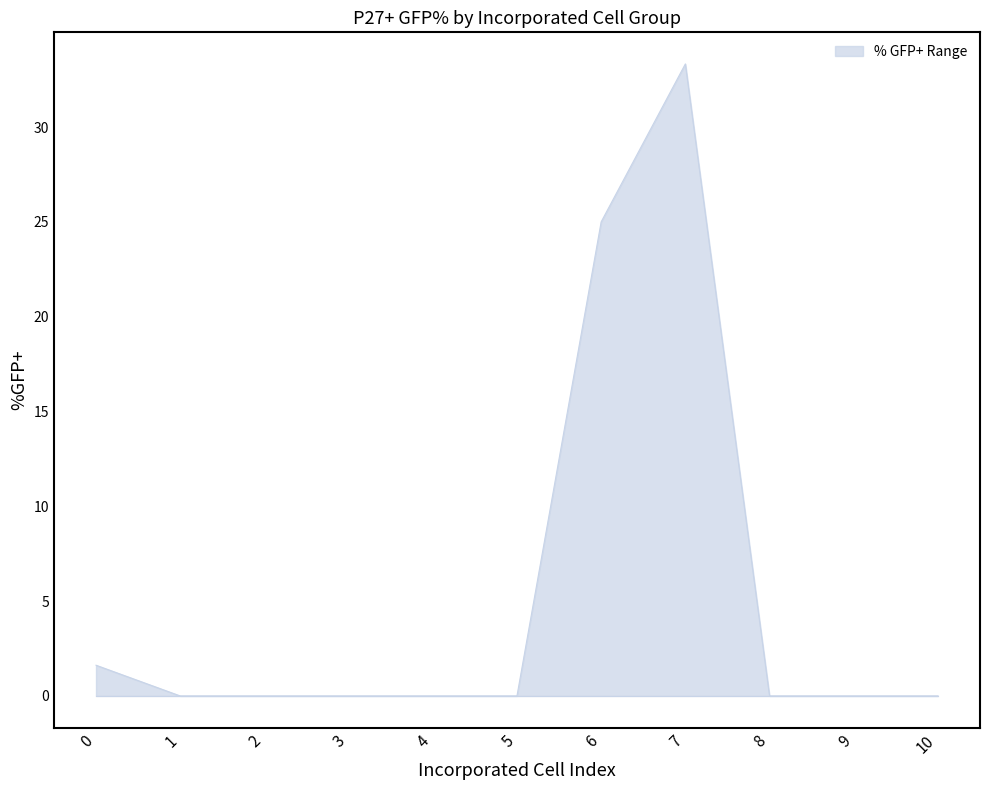

What is the approximate value at 7?

33.3